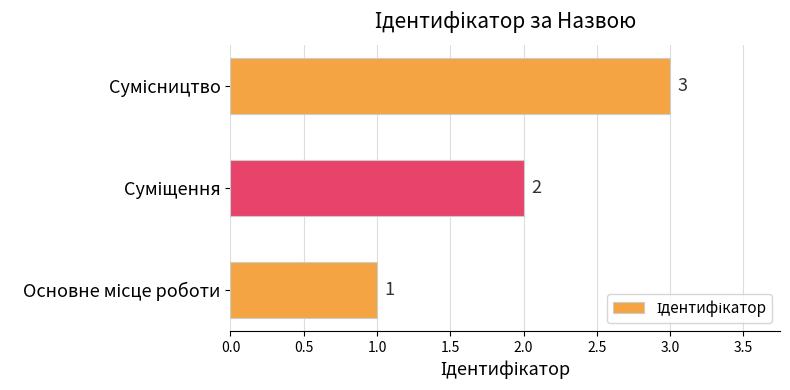

Count the values in the range 1 to 3.

3